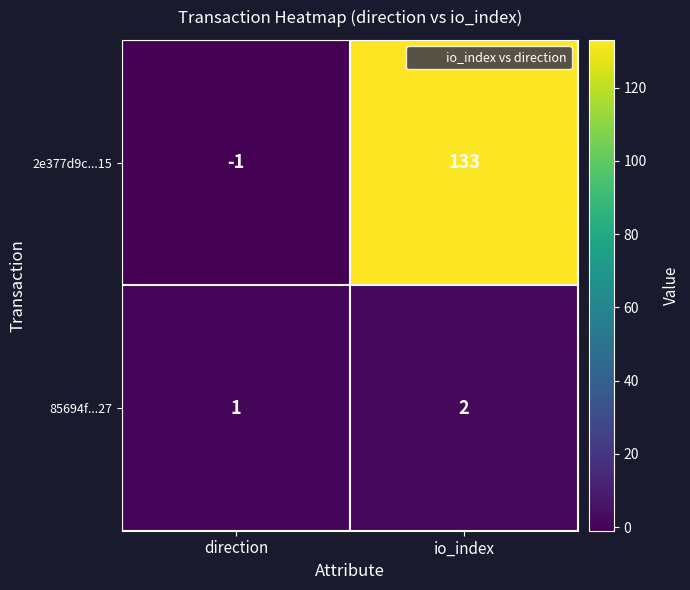

At which label is 2e377d9c...15 closest to 66?

direction